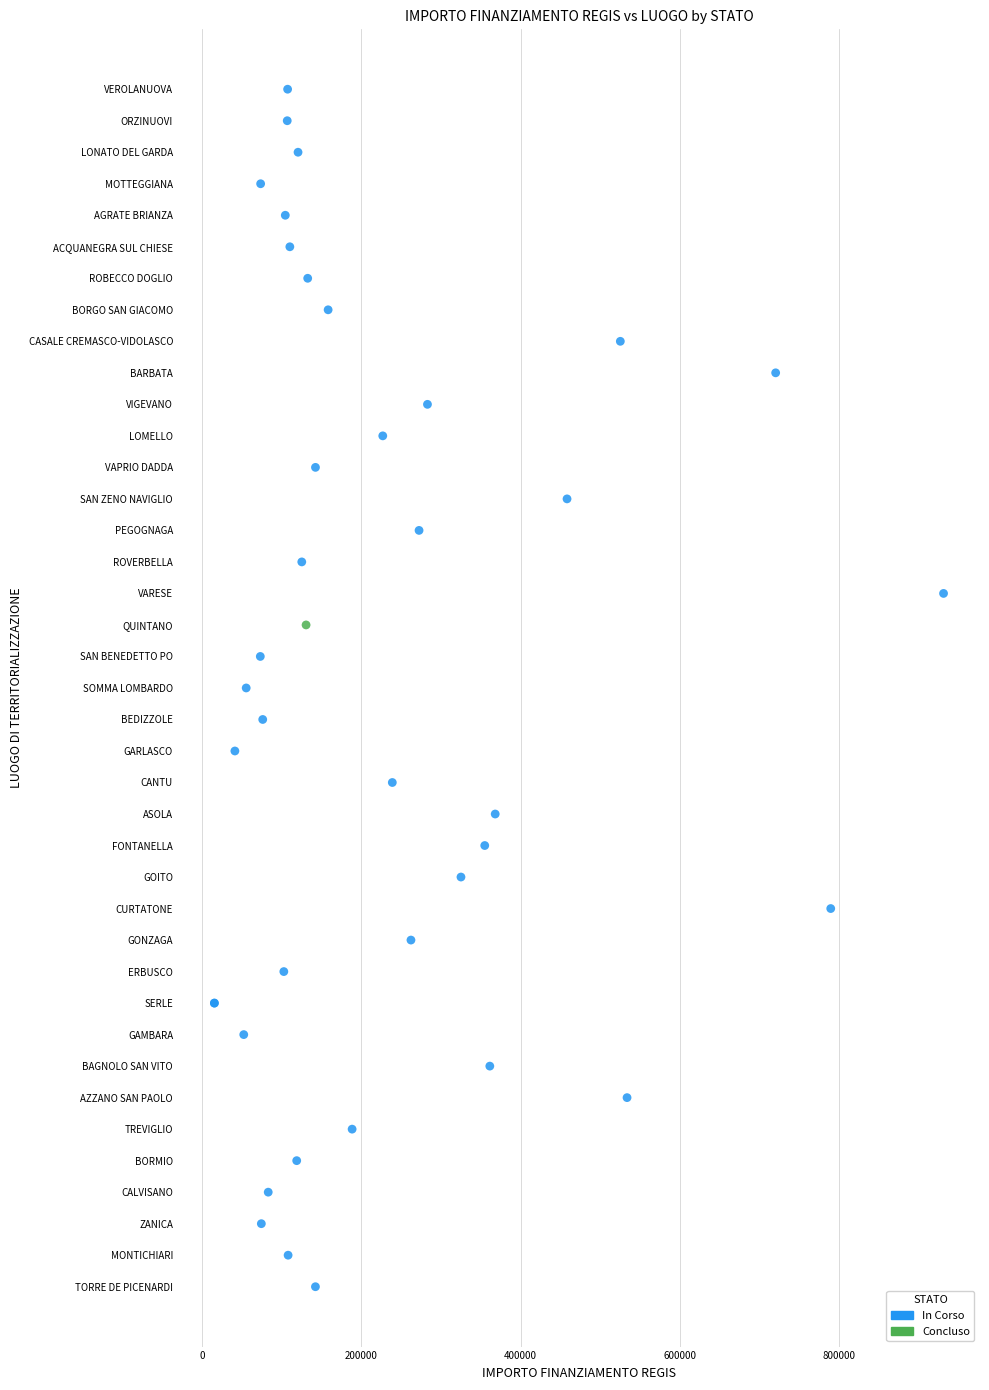

What are all the series names shown in the legend?

Concluso, In Corso